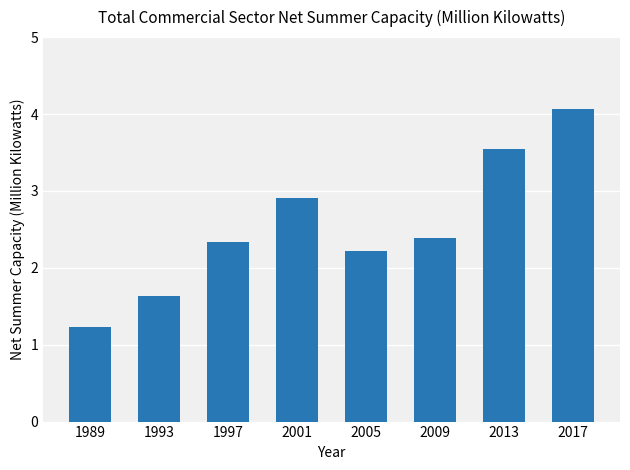

True or false: the data shows 3.6 at 2013.

True